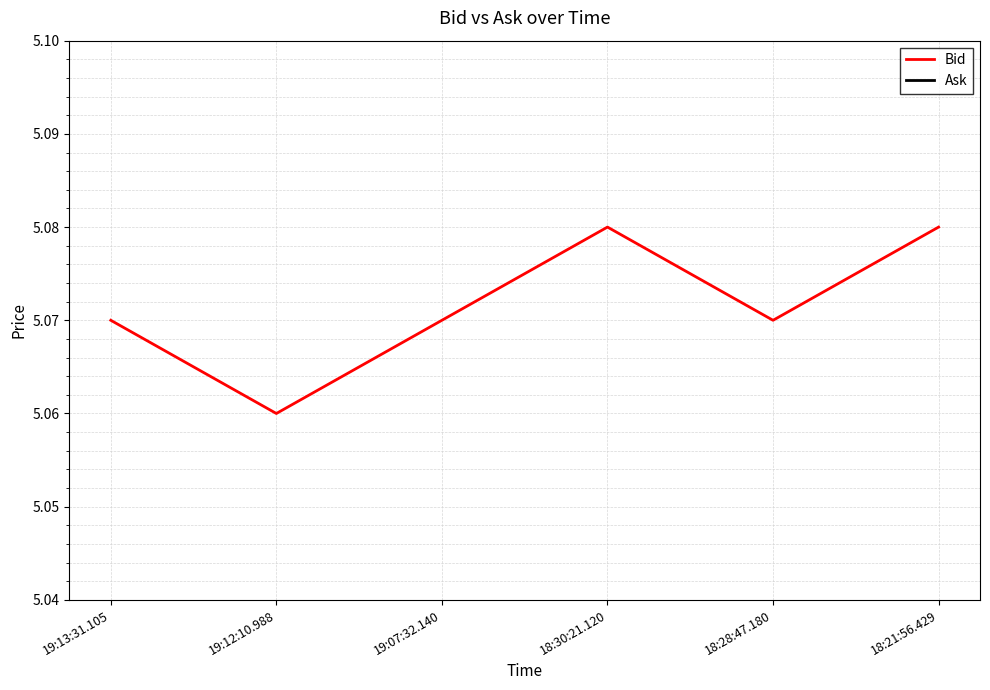

Is this an area chart (filled region under the line)?

No